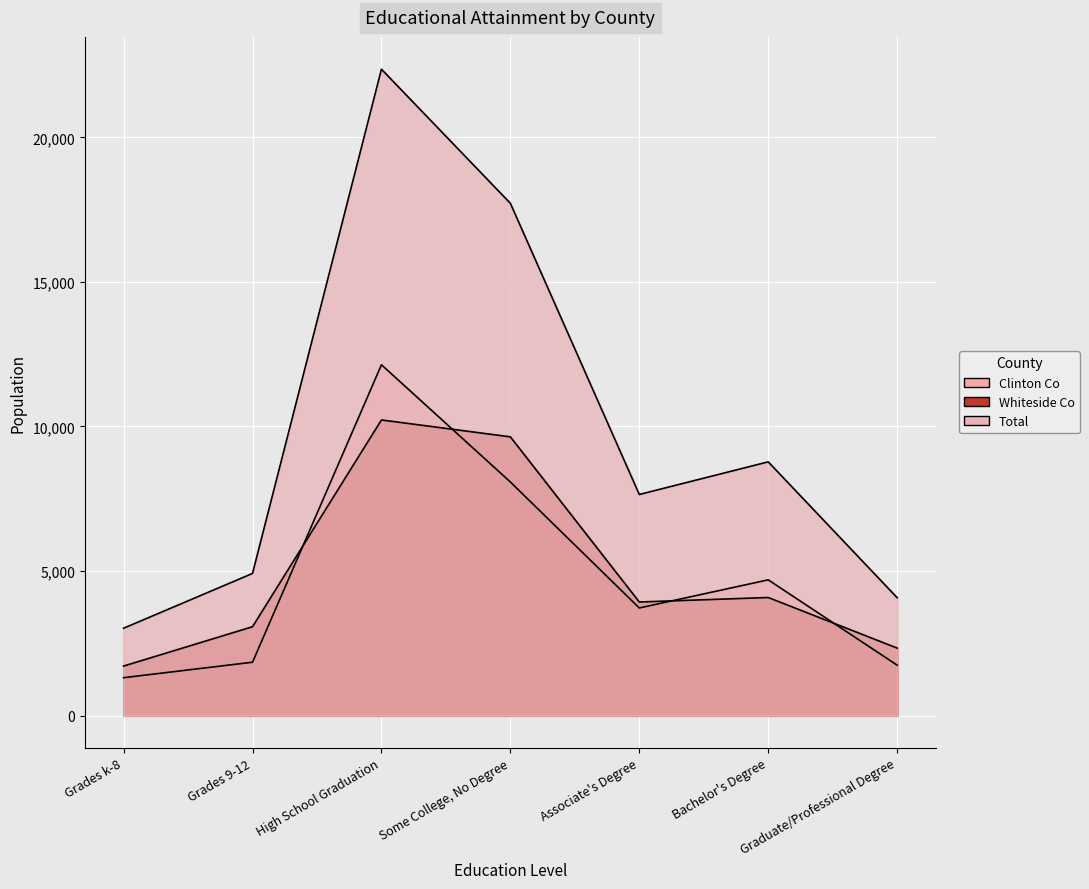

What is the value of the Clinton Co point at the 4th from the left?

8080